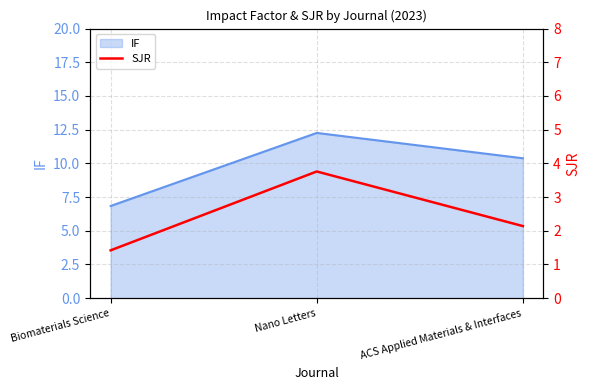

What position from the right is Biomaterials Science?

3